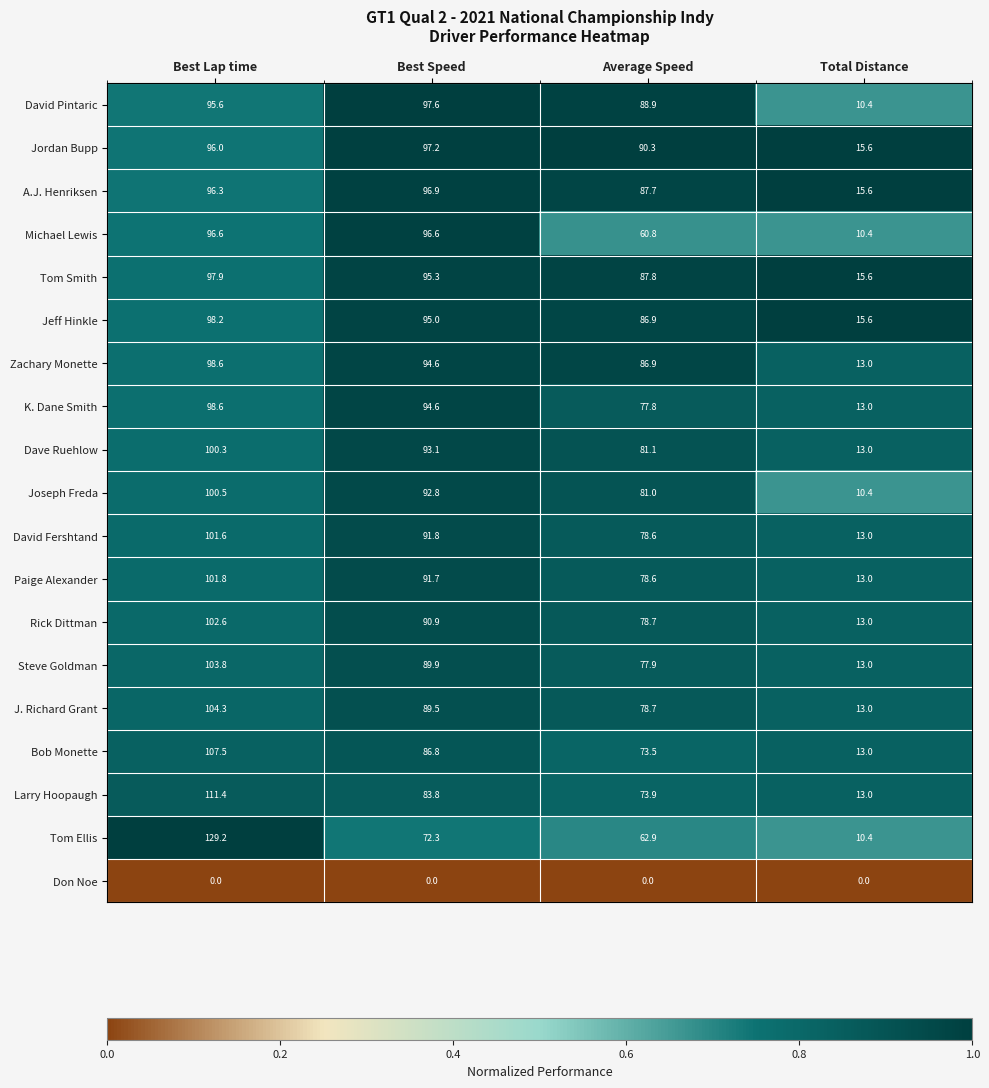

True or false: Bob Monette has a value of 128.8 at Best Speed.

False